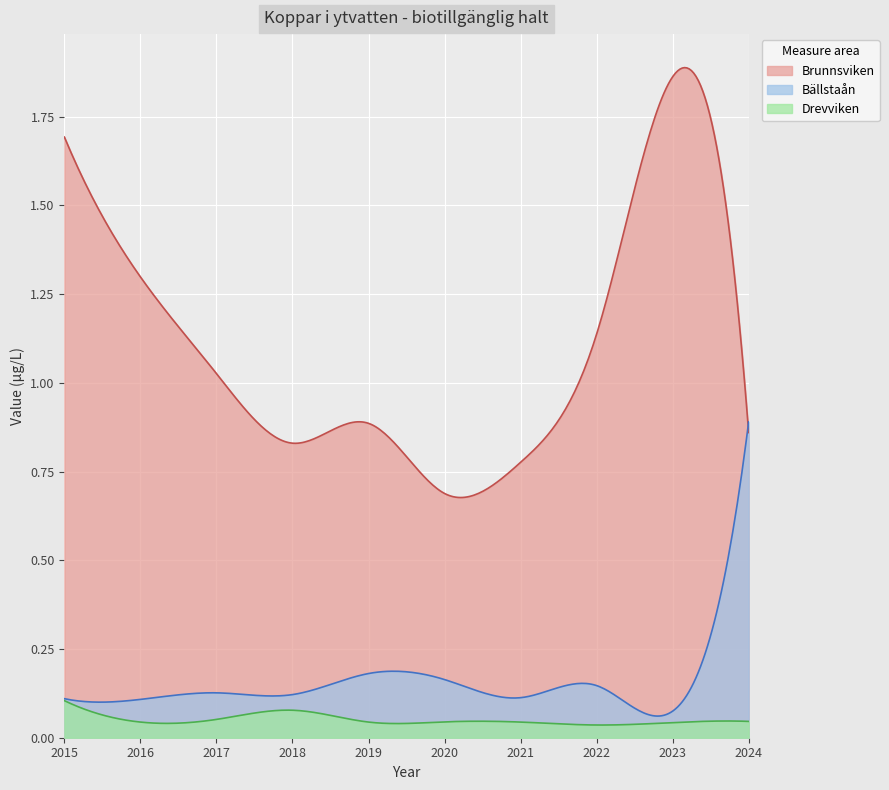

Is the value of Bällstaån at 2017 greater than the value of Brunnsviken at 2015?

No